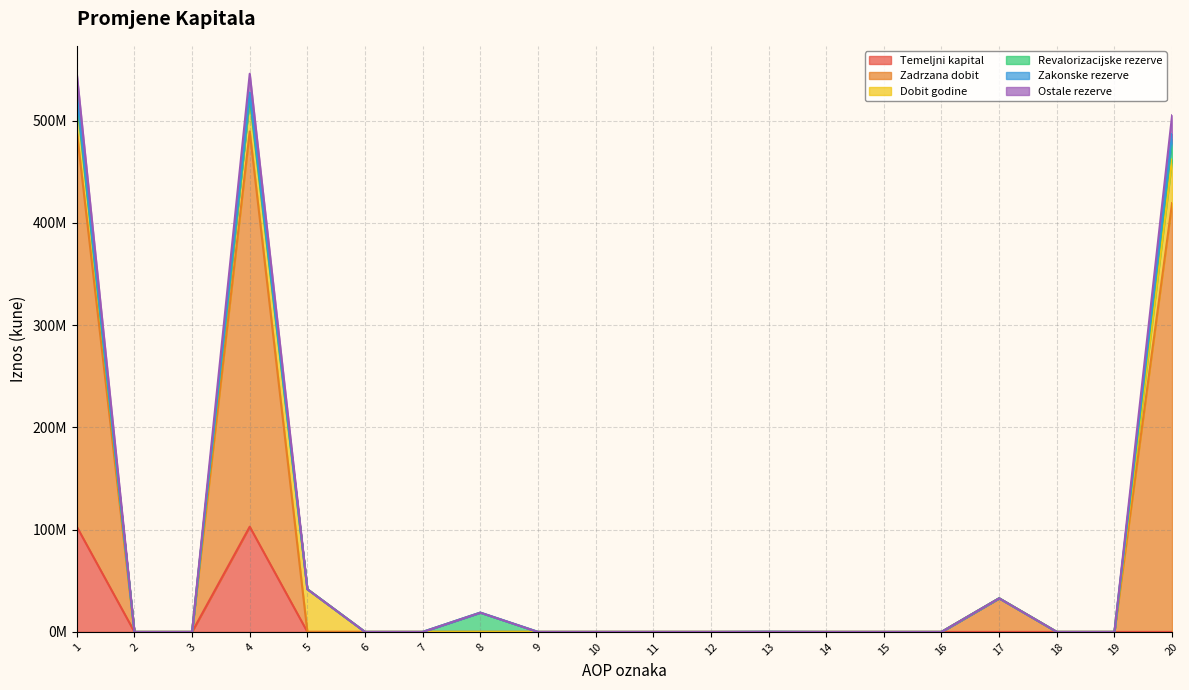

Count the number of categories in the chart.

20